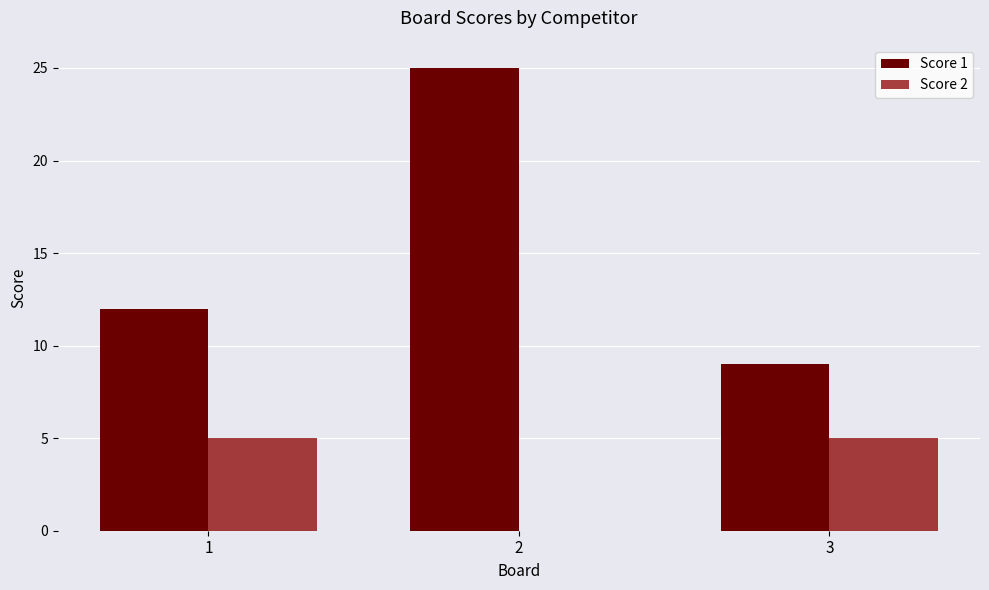

What are all the series names shown in the legend?

Score 1, Score 2